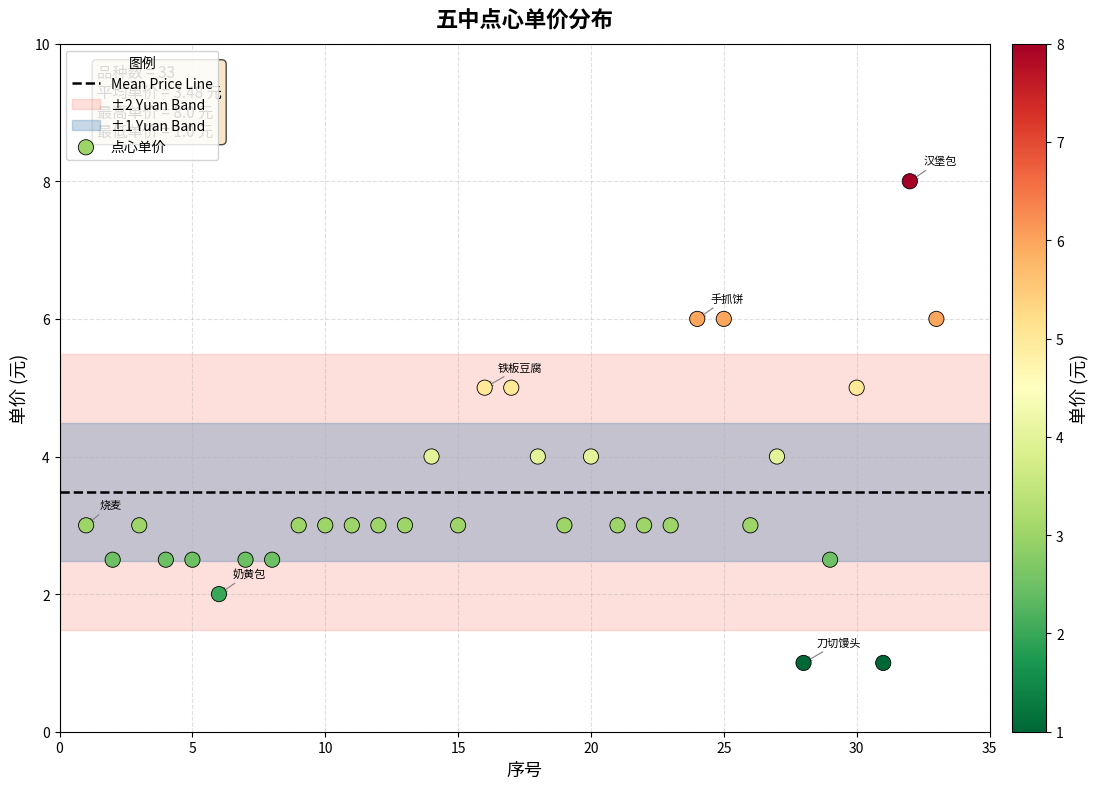

What is the range of Y values (max minus min)?

7.0